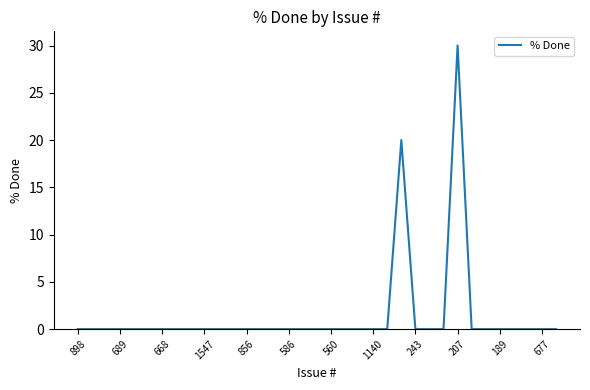

What is the difference between the maximum and minimum values?

30